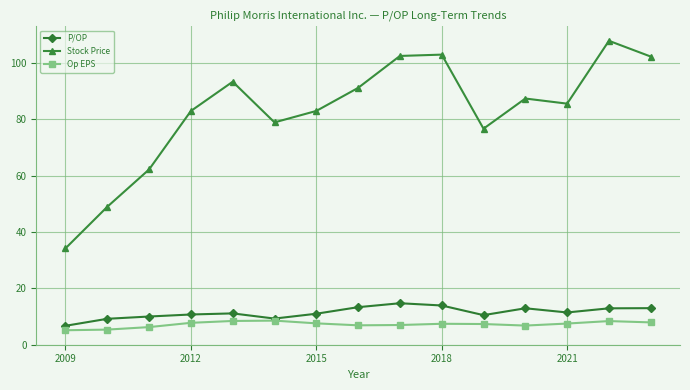

True or false: Op EPS has more than 1 interior local peaks.

True